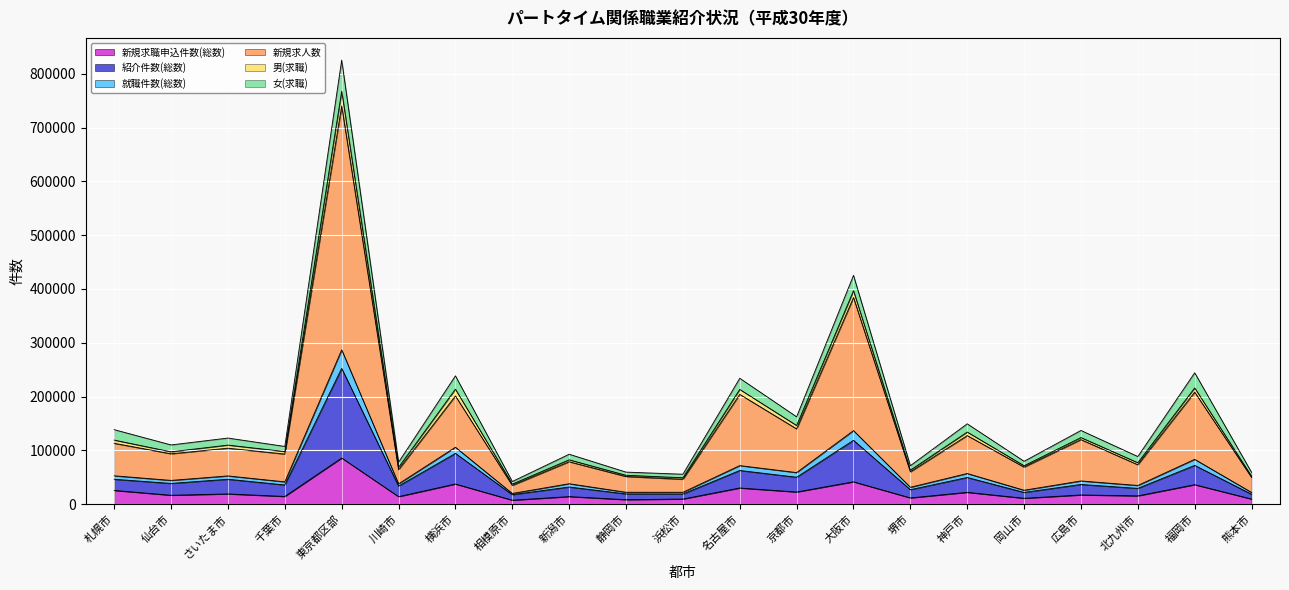

What is the label of the 20th point from the right?

仙台市